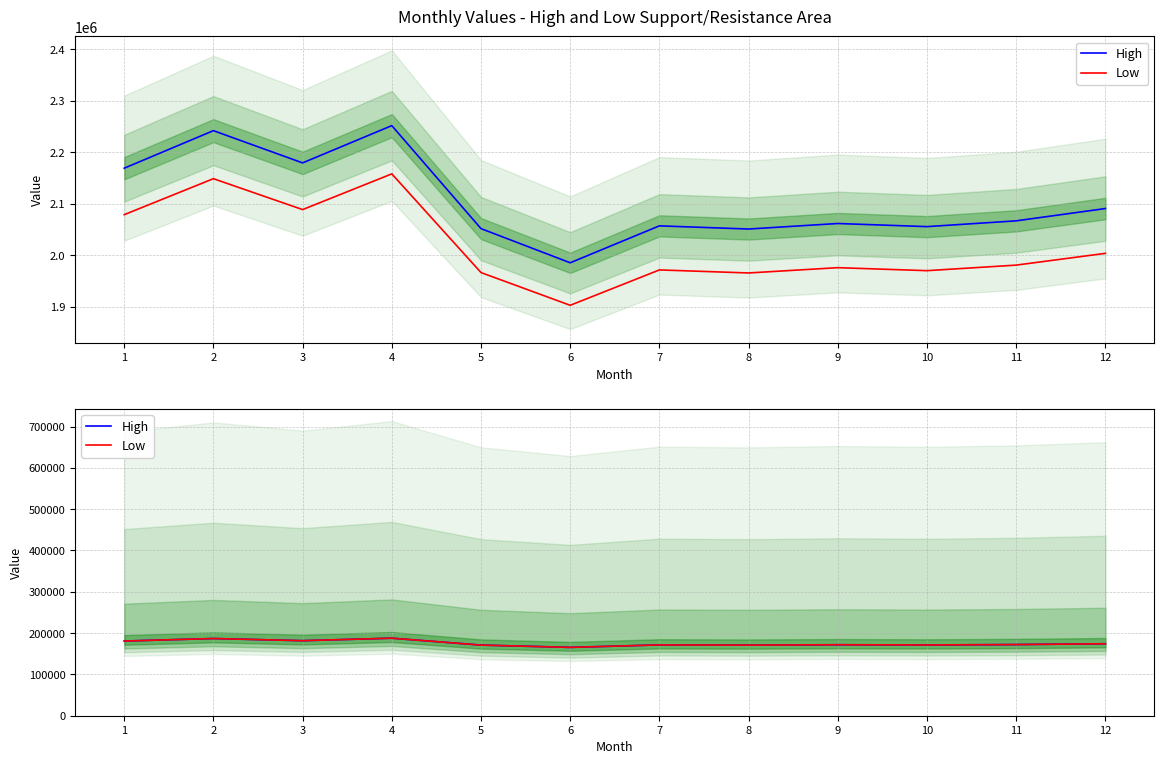

Which has a higher value, 8 or 2?

2